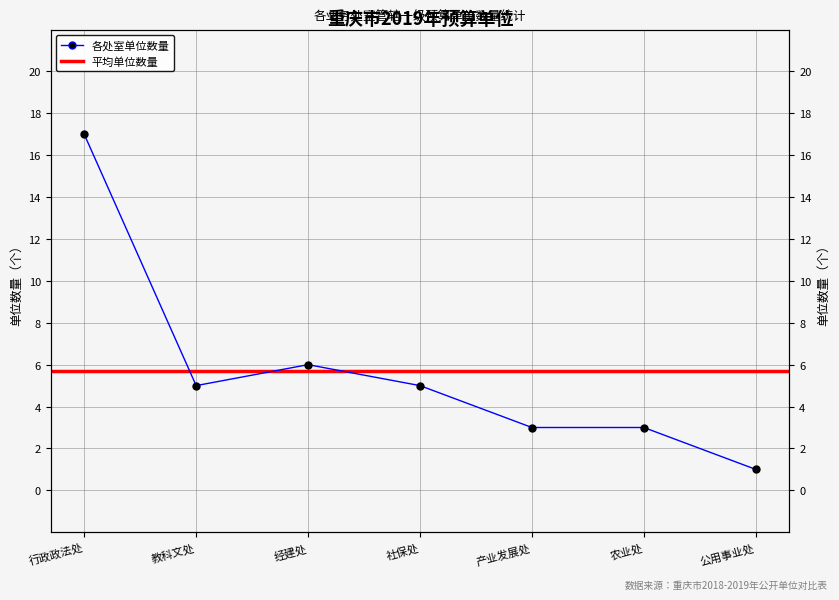

True or false: the data shows 30 at 行政政法处.

False